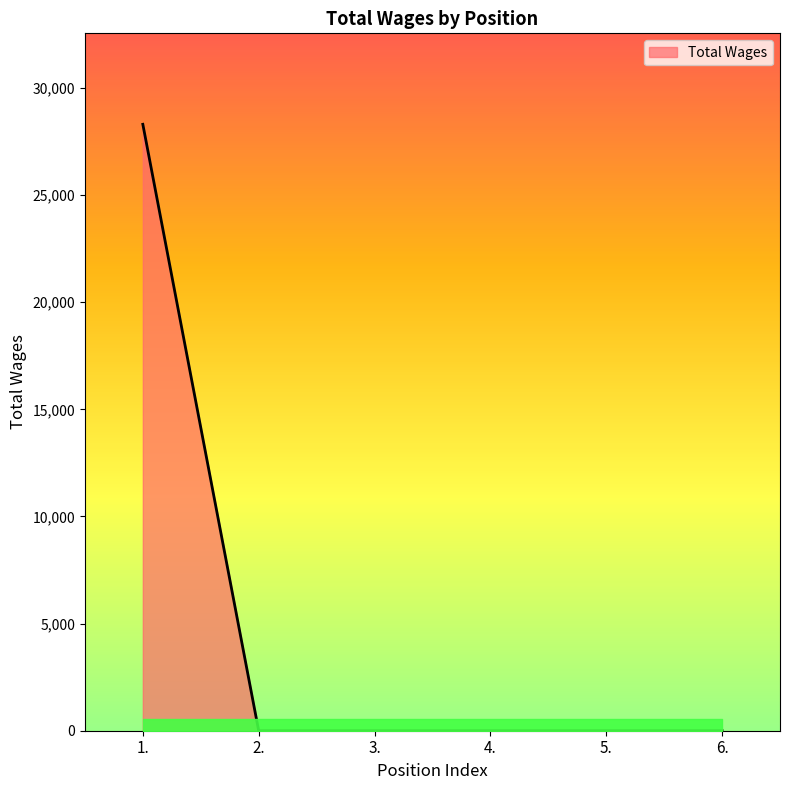

The value at 1. is 12292. True or false?

False